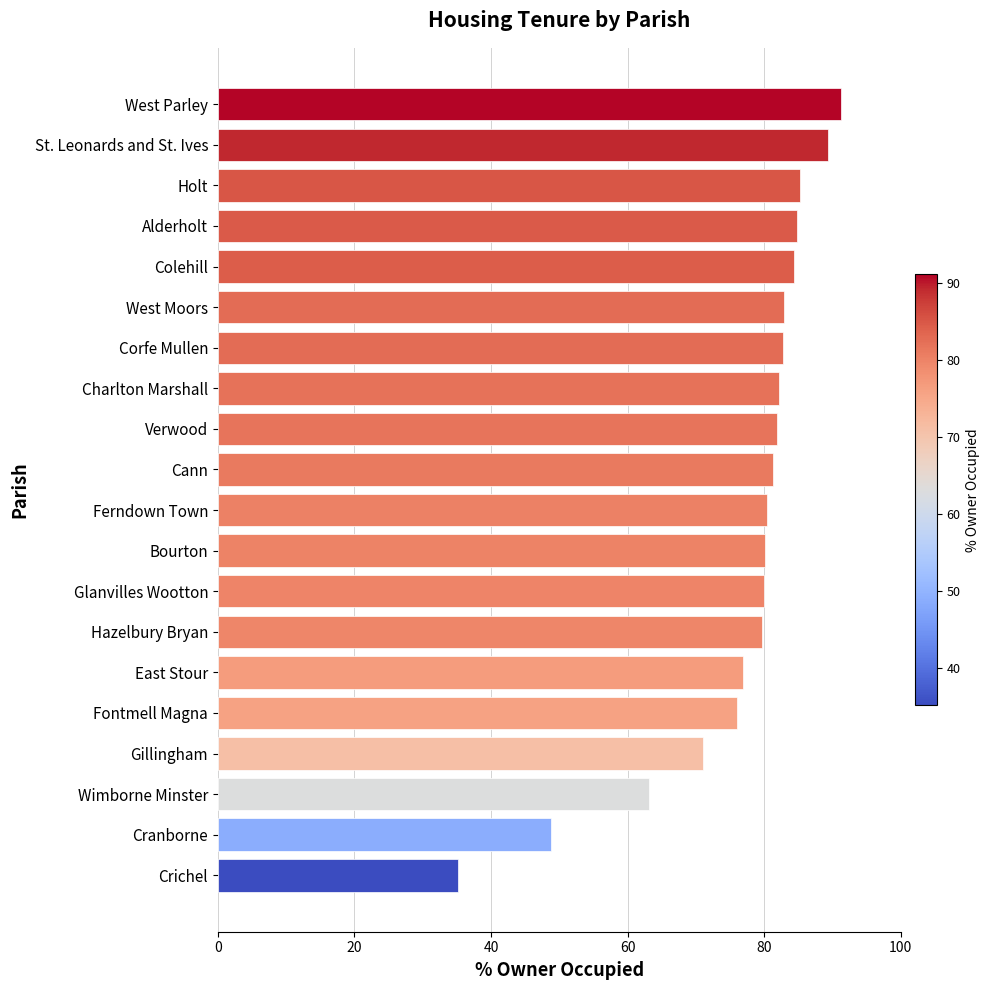

The chart shows a value of 76.9 at East Stour. True or false?

True